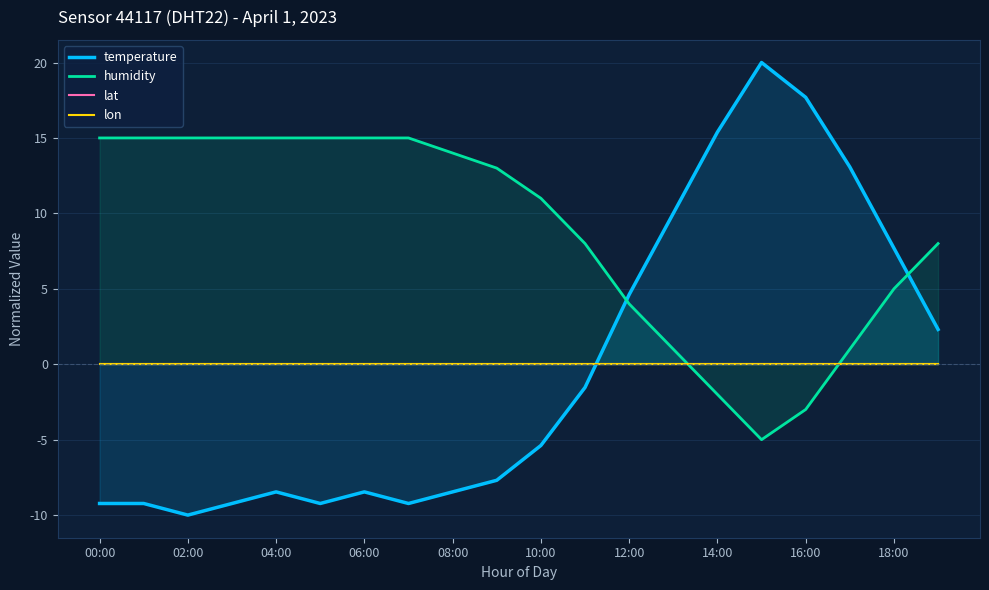

Which series has the largest total across all categories?

humidity